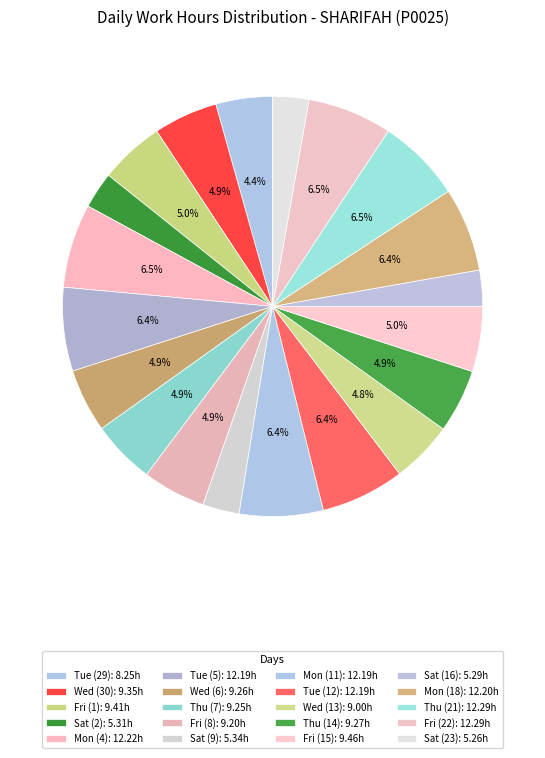

Does Tue (12) account for over 50% of the chart?

No